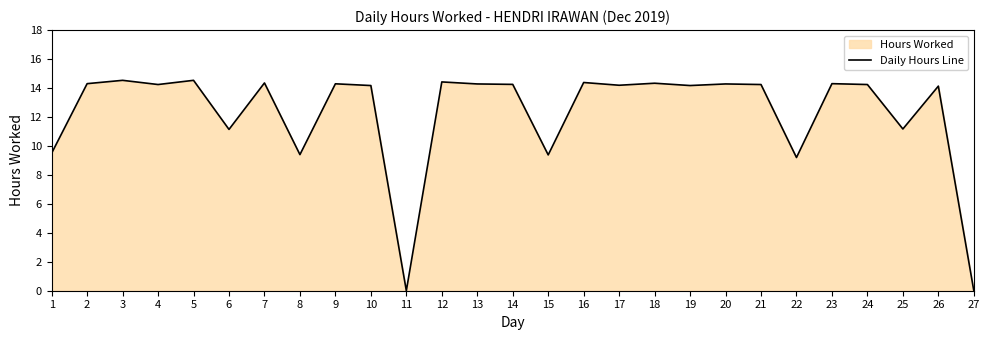

True or false: the data shows 19.8 at 20.

False